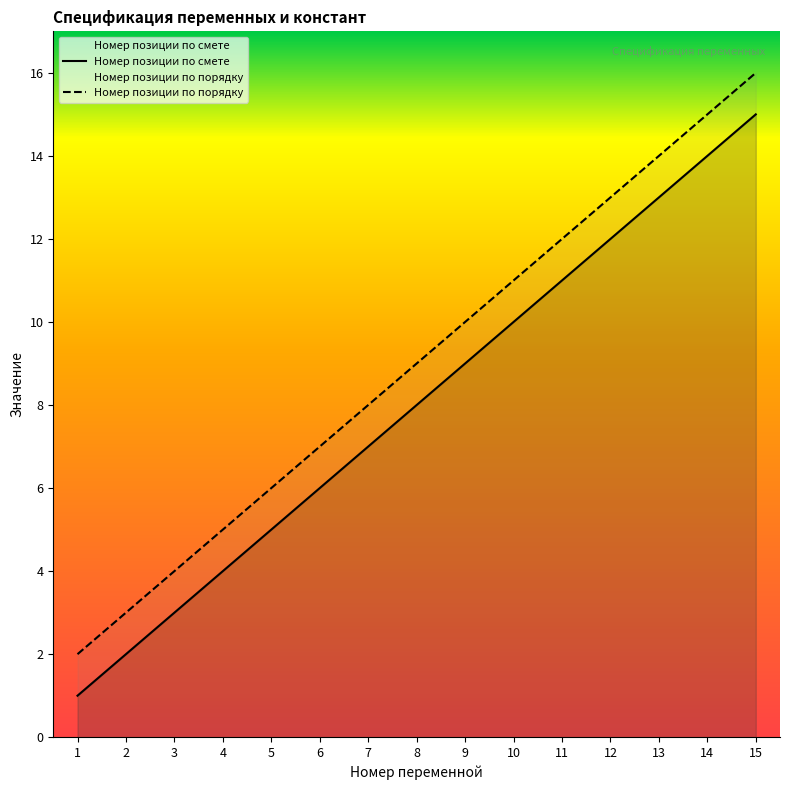

At which label does Номер позиции по порядку reach its minimum?

1